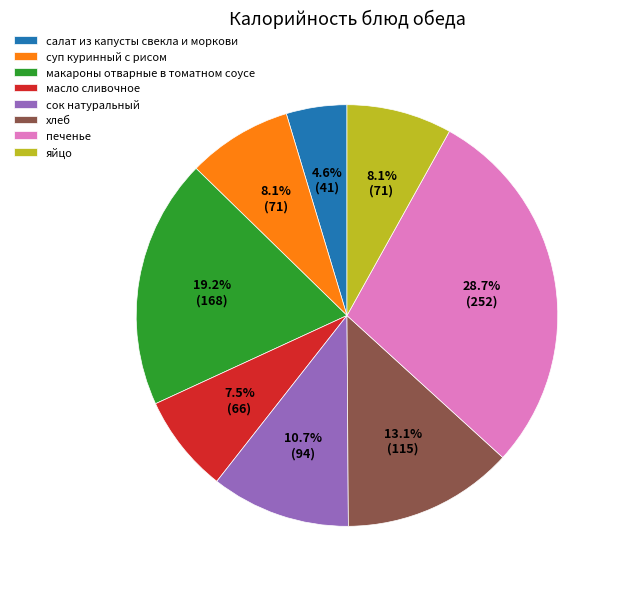

To the nearest percent, what percentage of the pie is хлеб?

13%